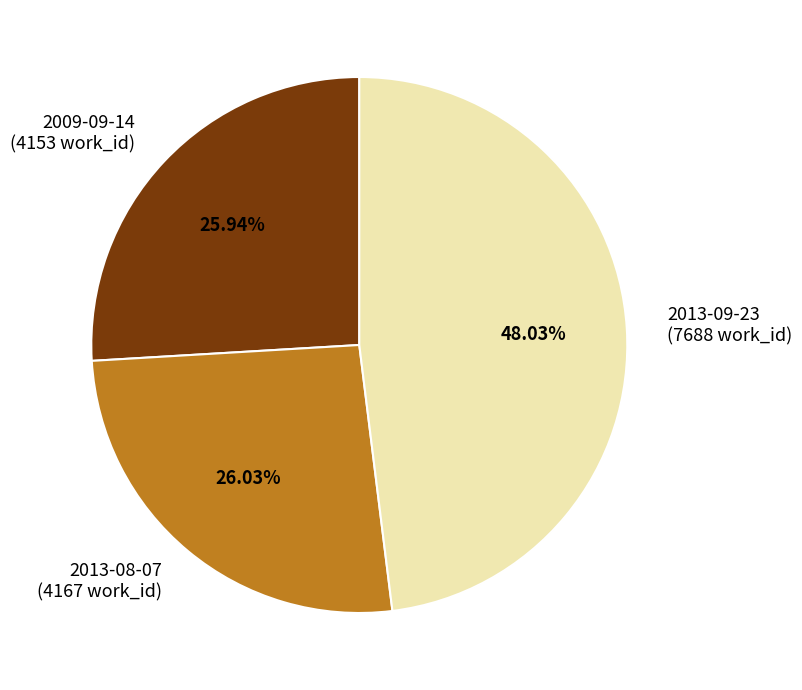

To the nearest percent, what percentage of the pie is 2013-08-07?

26%